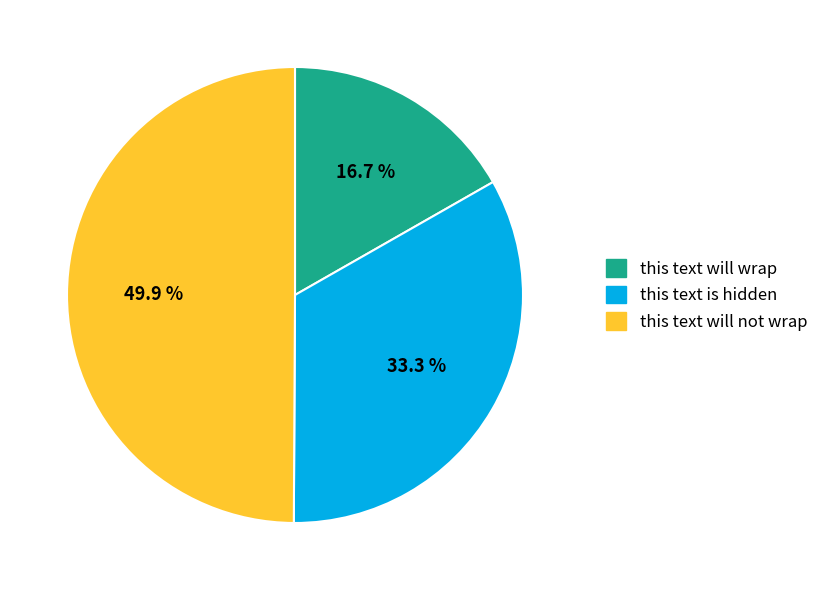

What is the largest slice in the pie chart?

this text will not wrap